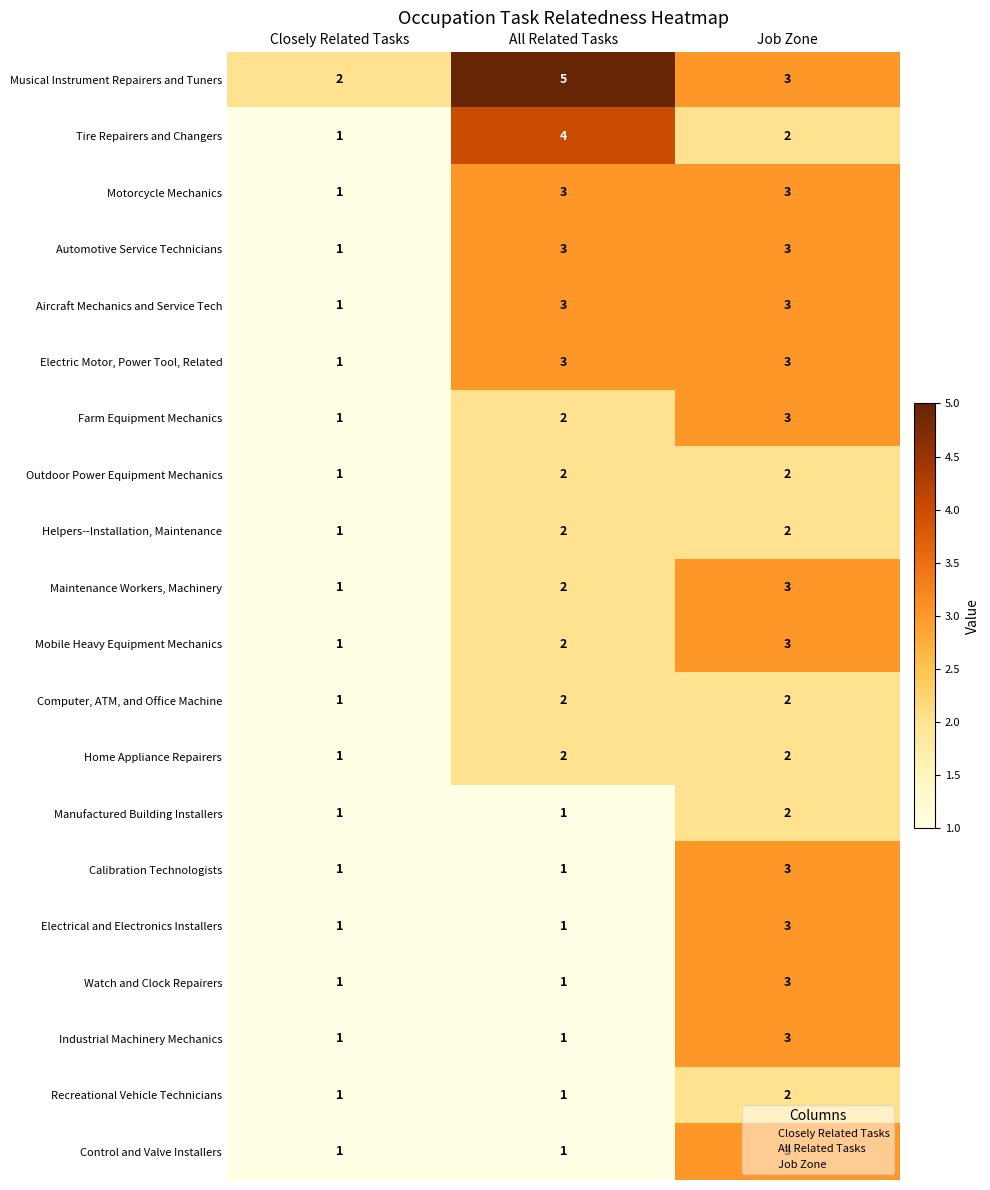

Which category has the lowest value in the Automotive Service Technicians series?

Closely Related Tasks